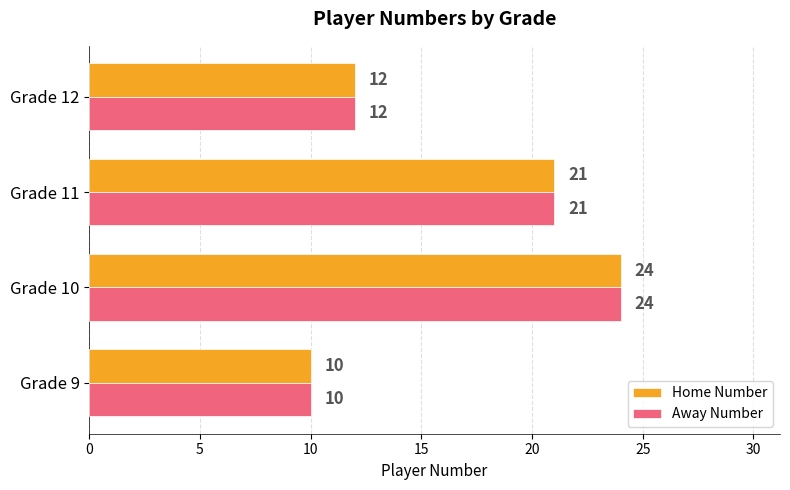

What is the difference between the maximum and second lowest values in the Home Number series?

12